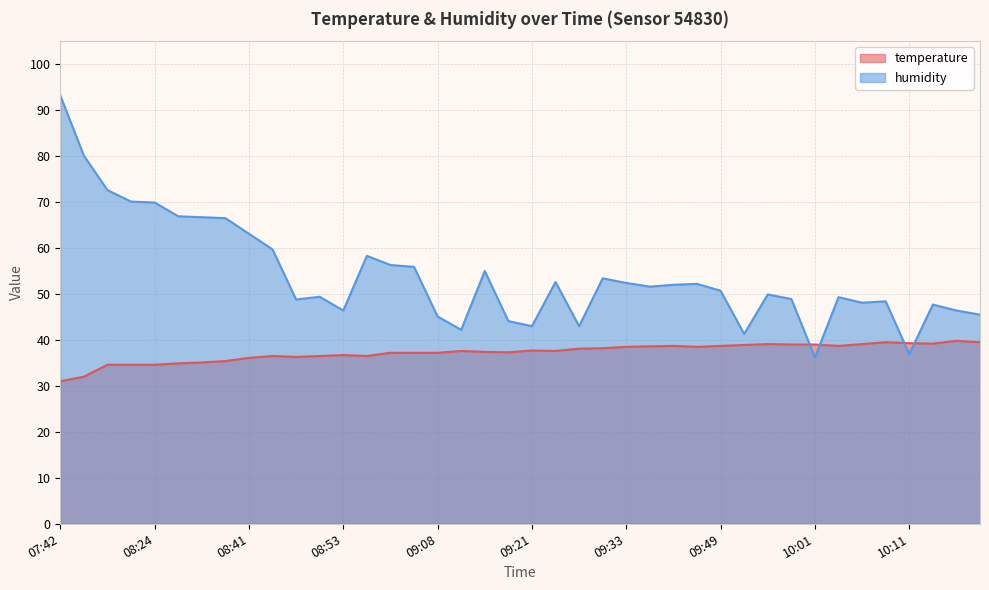

What is the spread (max minus min) of values at 10:19?

6.6